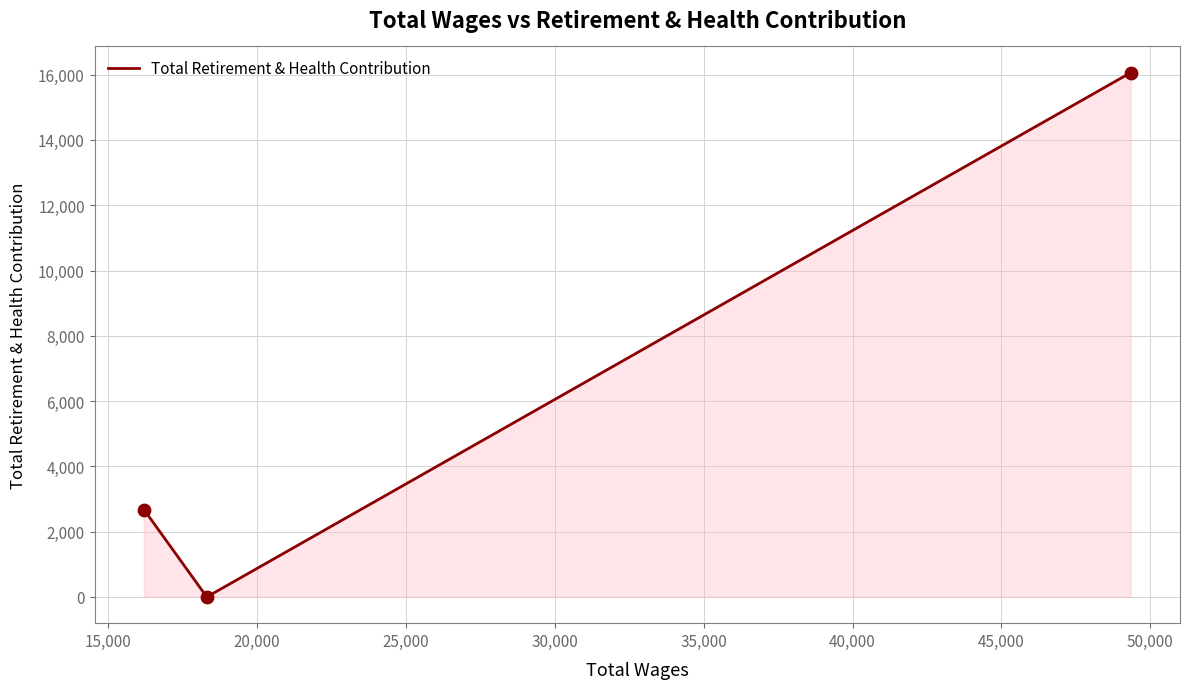

What is the average value?

6246